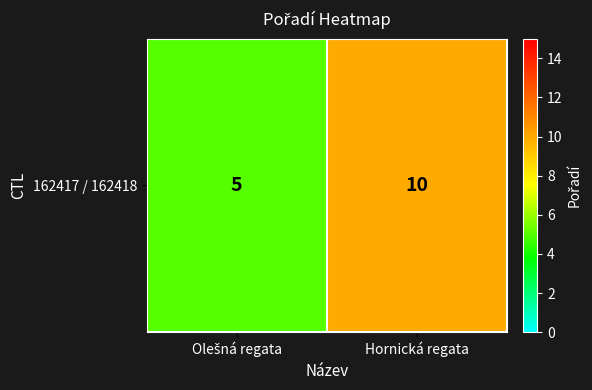

What is the ratio of the value at Olešná regata to the value at Hornická regata?

0.5